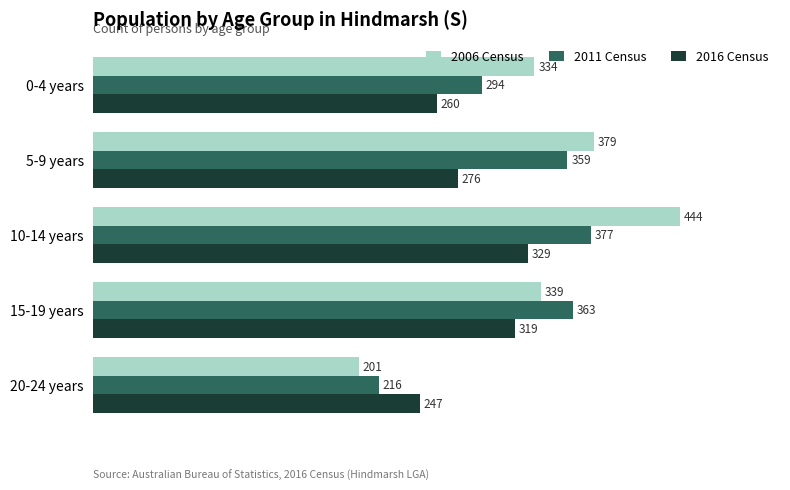

Is it true that 2006 Census equals 334 at 0-4 years?

True